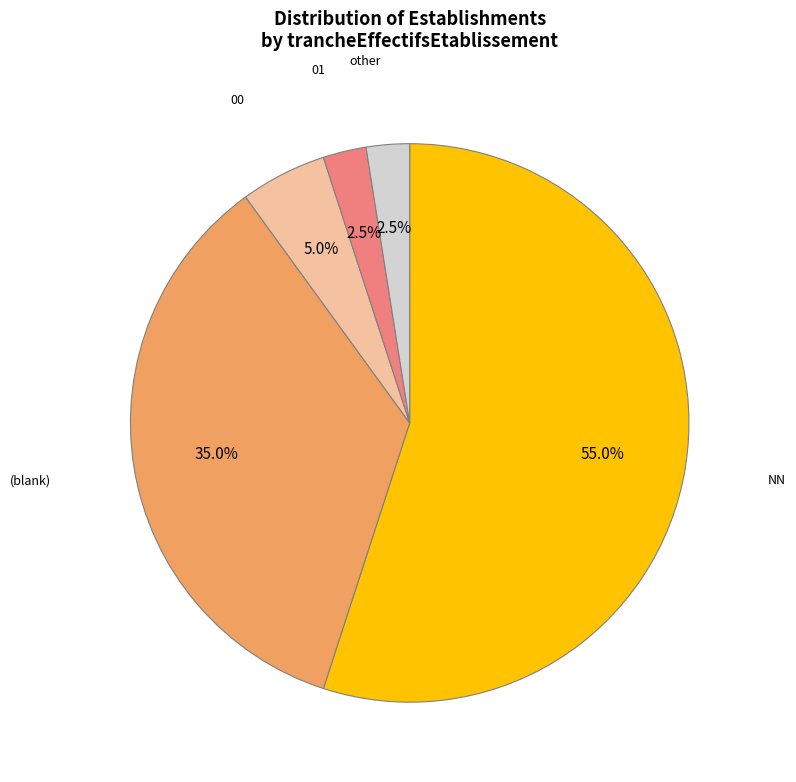

Is there a majority slice in this chart?

Yes